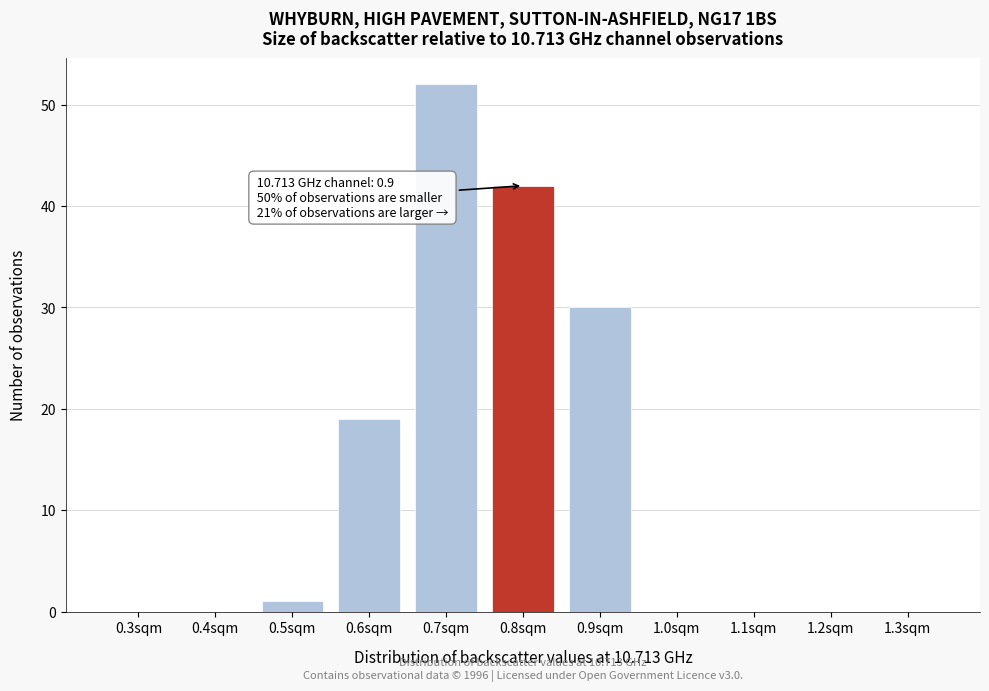

Reading left to right, what are all the values shown in this chart?

0.3sqm=0	0.4sqm=0	0.5sqm=1	0.6sqm=19	0.7sqm=52	0.8sqm=42	0.9sqm=30	1.0sqm=0	1.1sqm=0	1.2sqm=0	1.3sqm=0